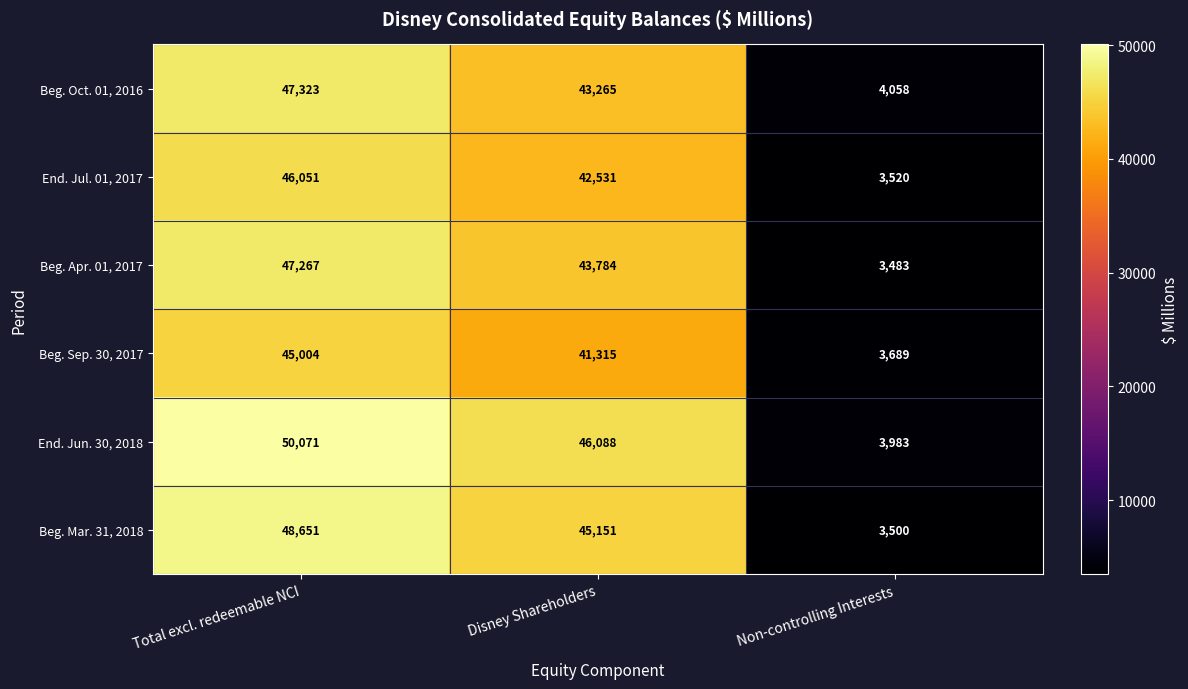

Rank the series at Non-controlling Interests from highest to lowest value.

Beg. Oct. 01, 2016, End. Jun. 30, 2018, Beg. Sep. 30, 2017, End. Jul. 01, 2017, Beg. Mar. 31, 2018, Beg. Apr. 01, 2017